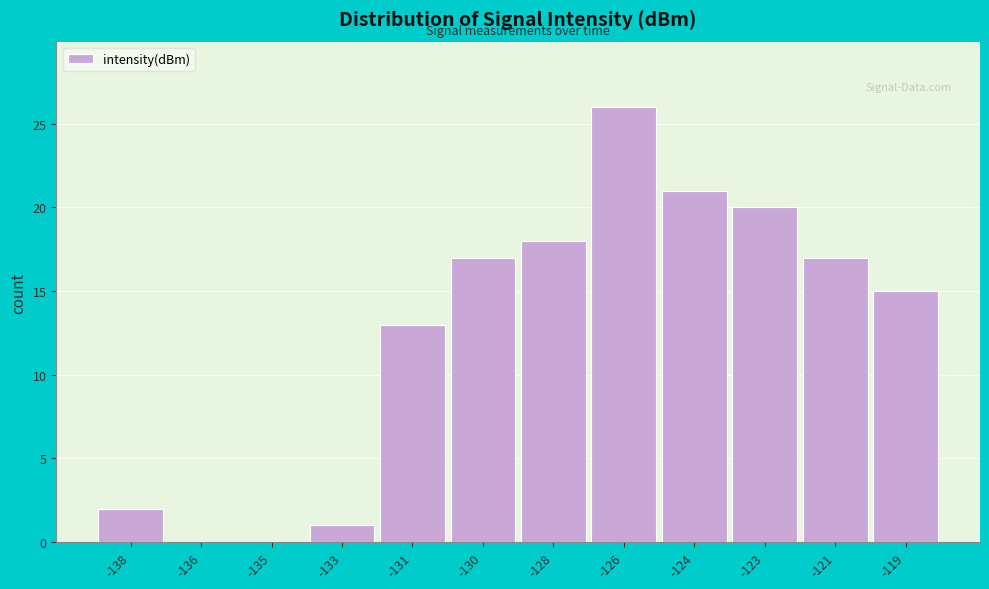

Reading left to right, what are all the values shown in this chart?

-138=2	-136=0	-135=0	-133=1	-131=13	-130=17	-128=18	-126=26	-124=21	-123=20	-121=17	-119=15